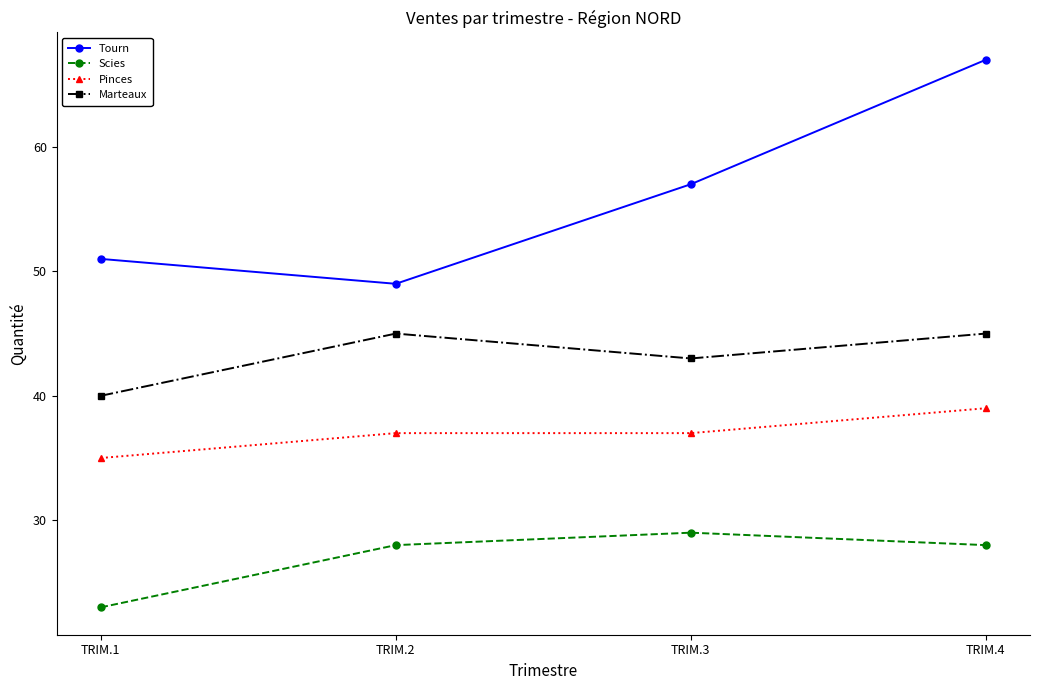

True or false: Marteaux has more than 1 interior local peaks.

False